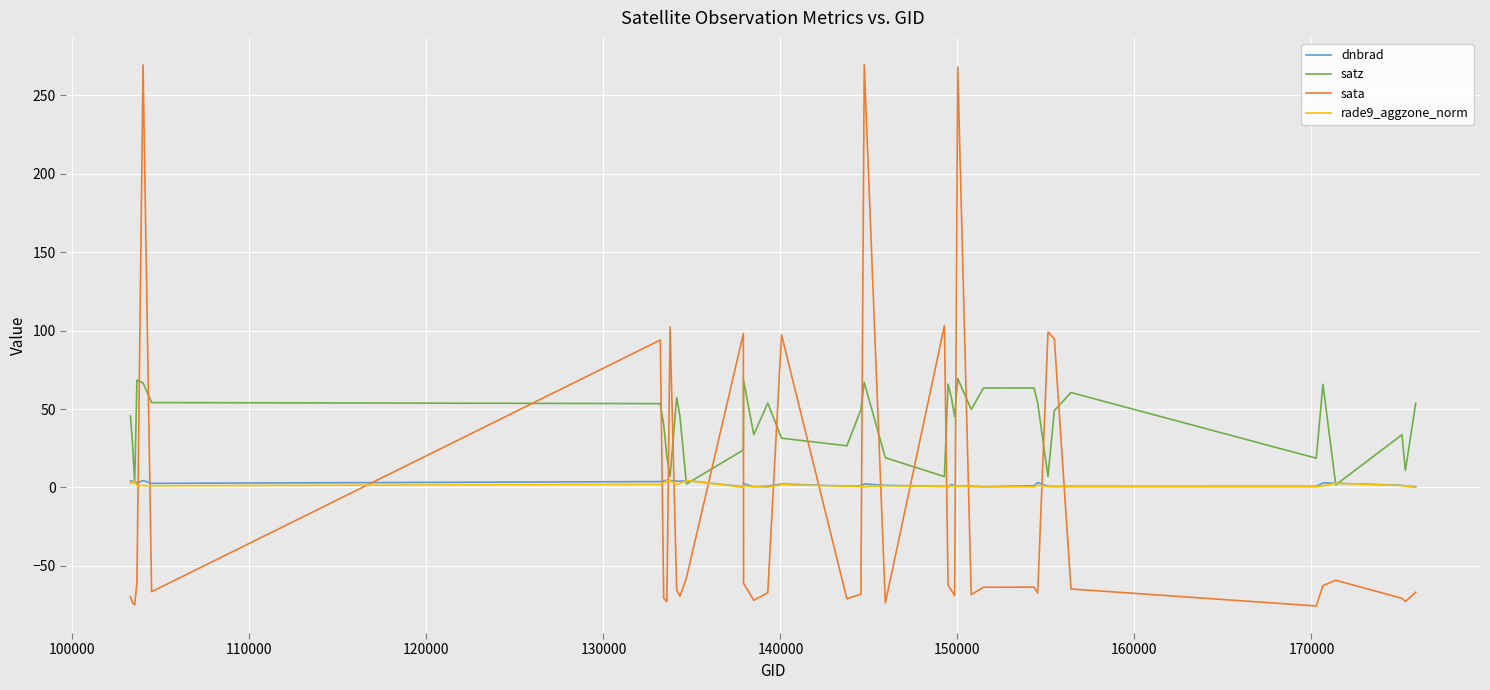

Which series has the largest range (max minus min)?

sata